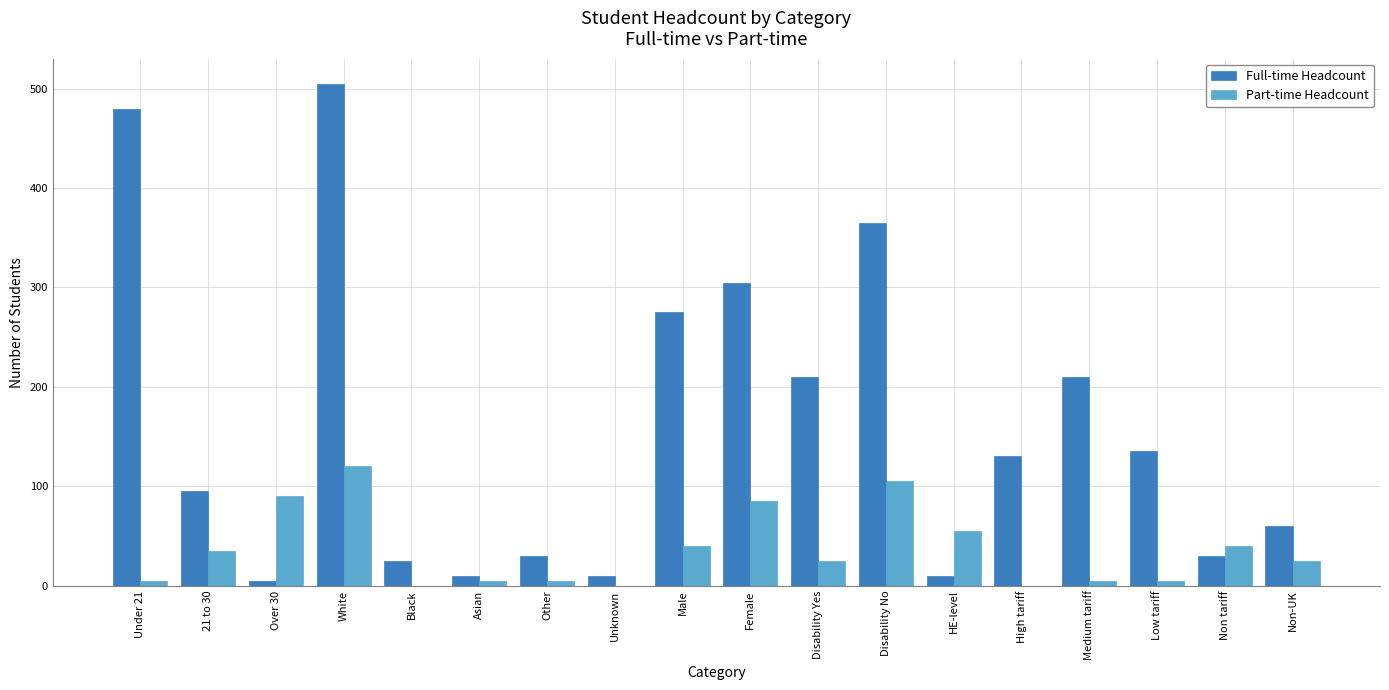

The Part-time Headcount series shows 44 at Disability Yes. True or false?

False